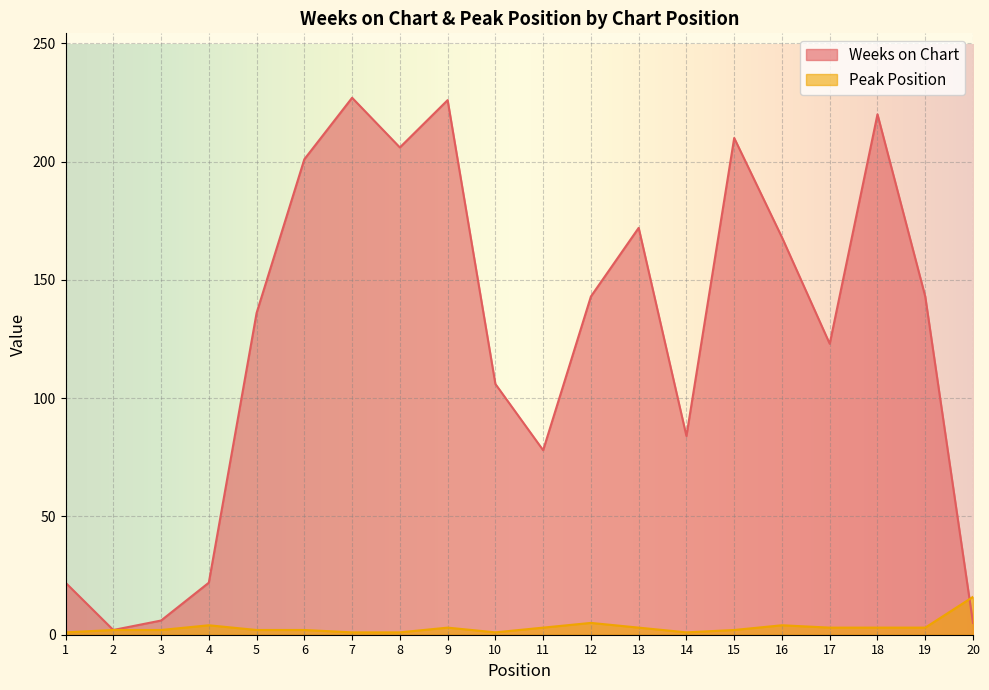

What is the difference between the highest and lowest values at 7?

226